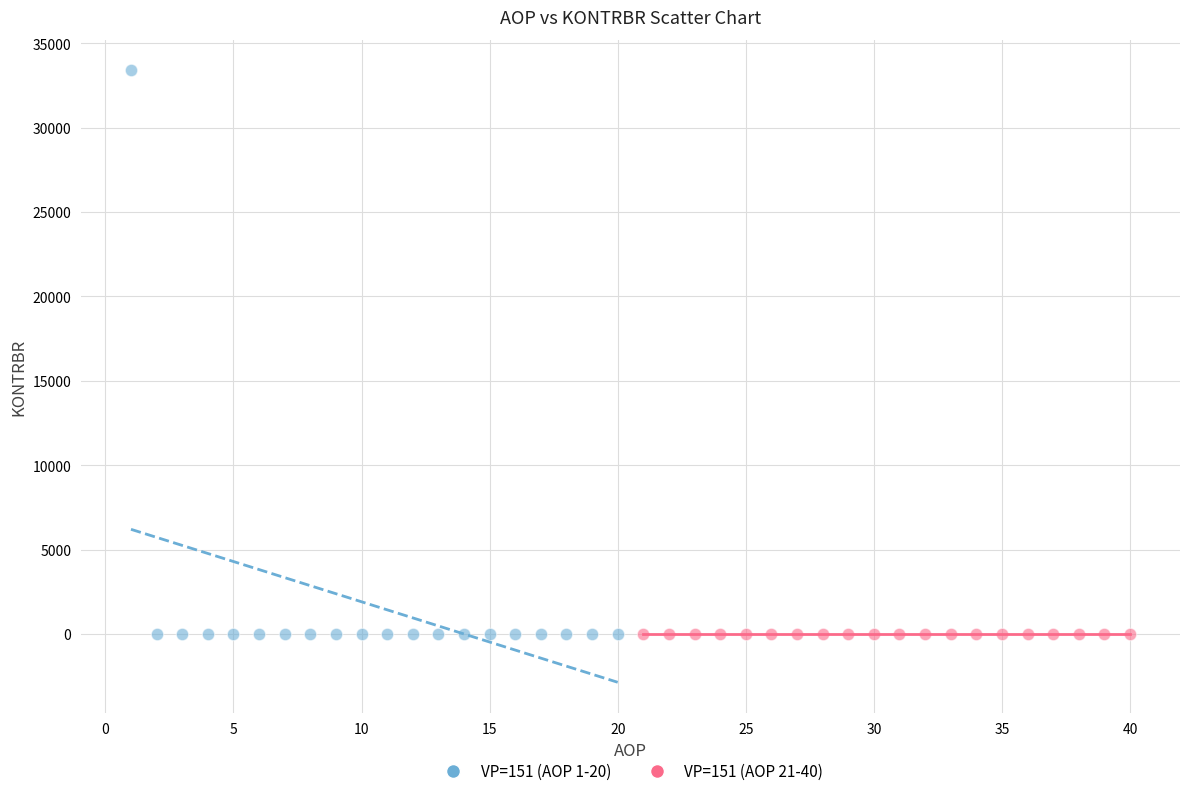

Which series reaches the maximum Y coordinate?

VP=151 (AOP 1-20)